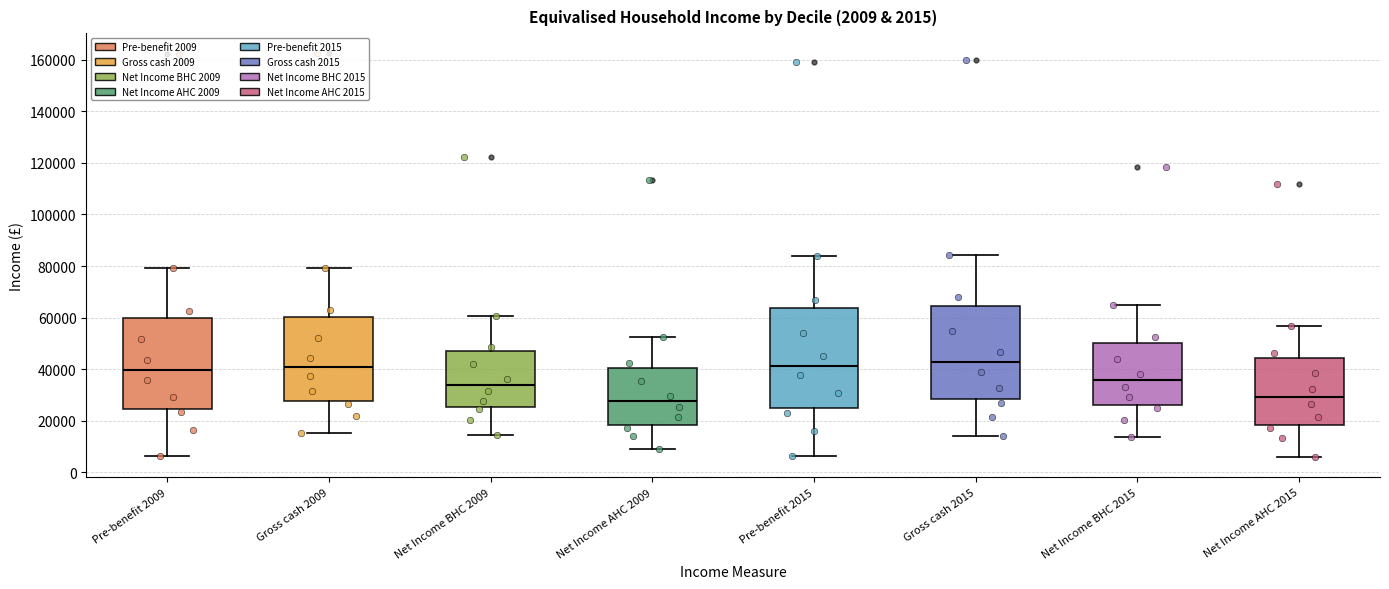

Which box is the tallest, from its lower edge to its upper edge?

Pre-benefit 2015